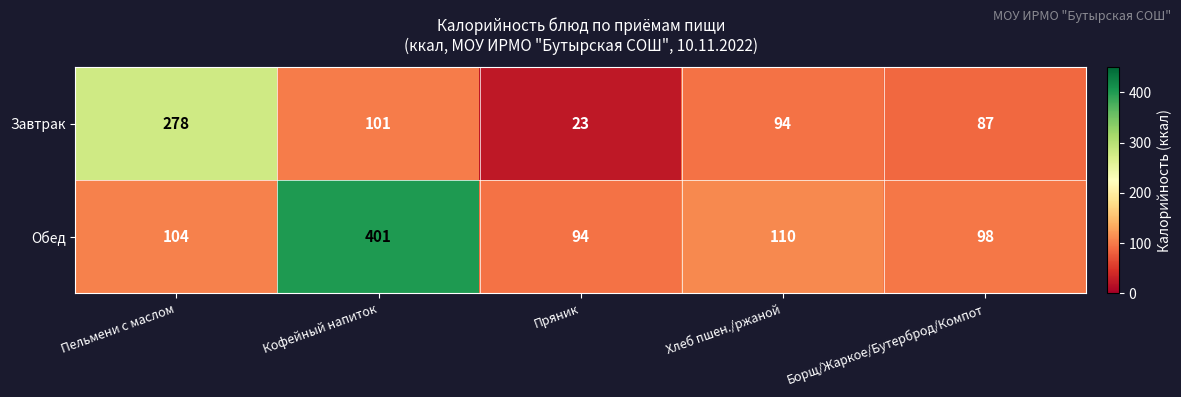

At which label does Завтрак first exceed 94?

Пельмени с маслом